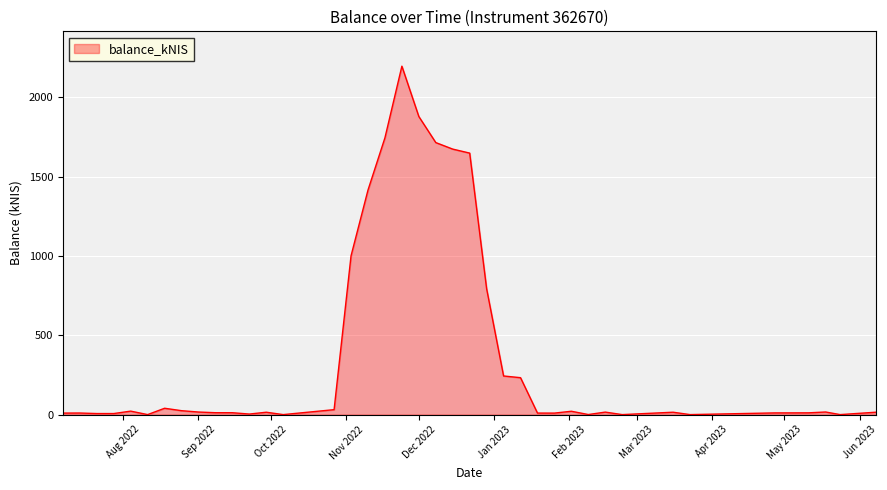

What is the maximum value shown in the chart?

2197.5